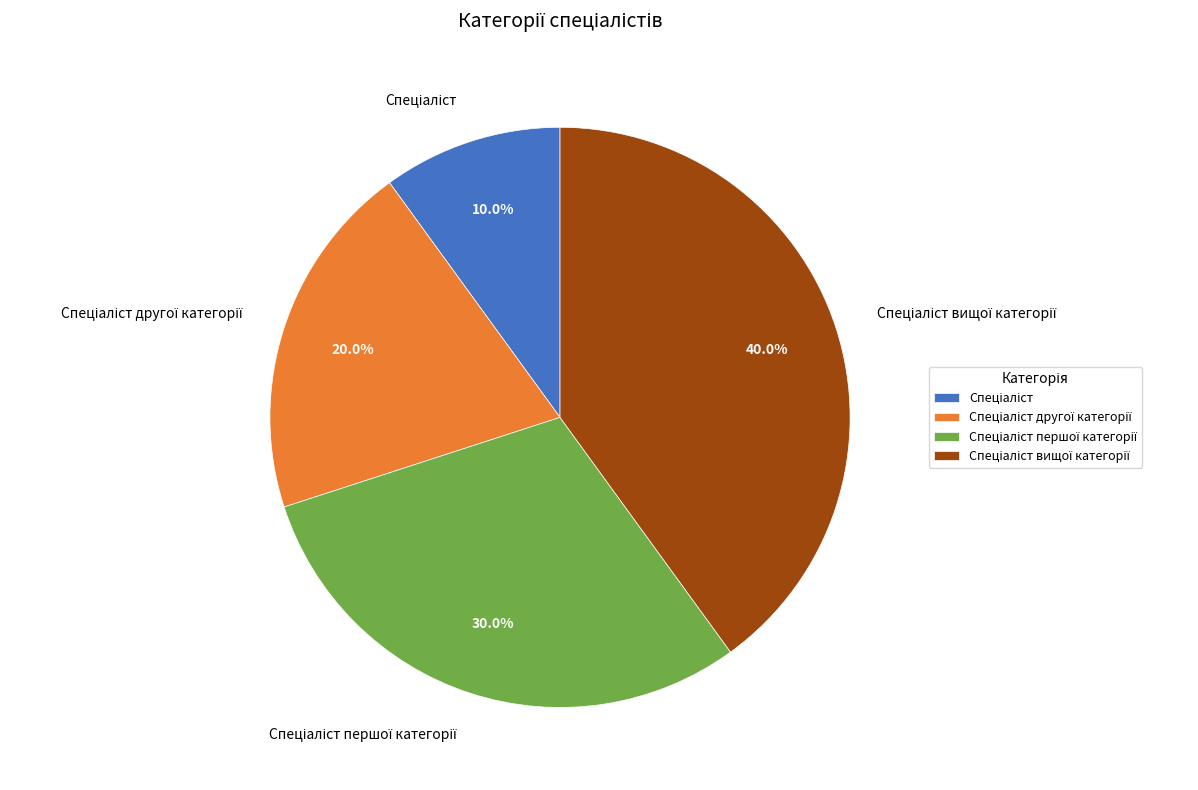

How many slices are in this pie chart?

4